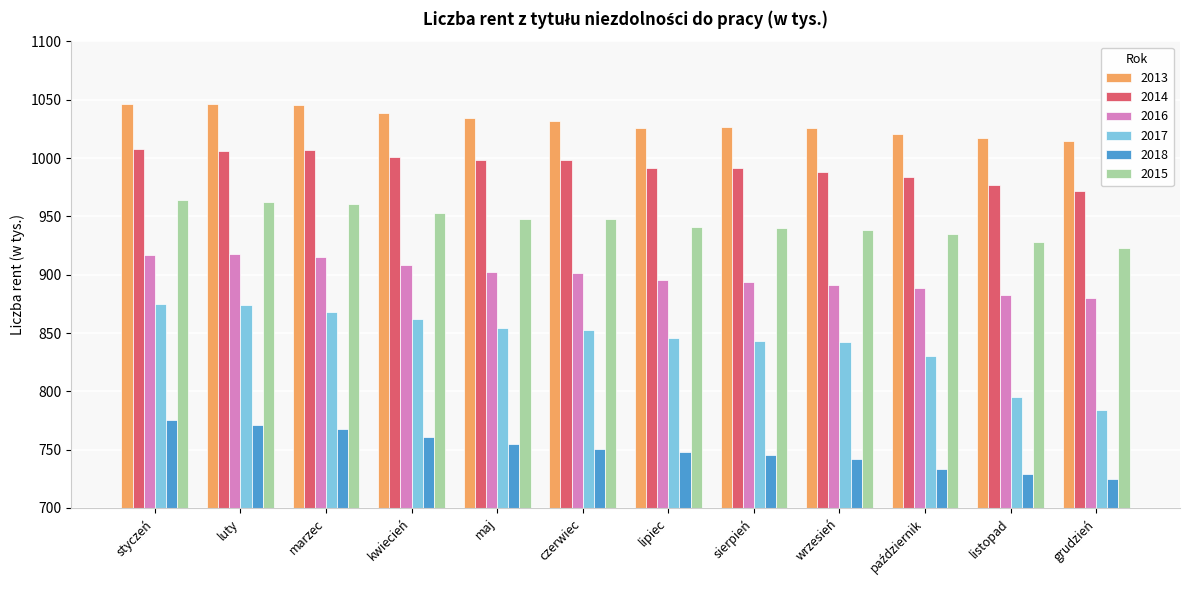

How many values in the 2017 series exceed 852?

6